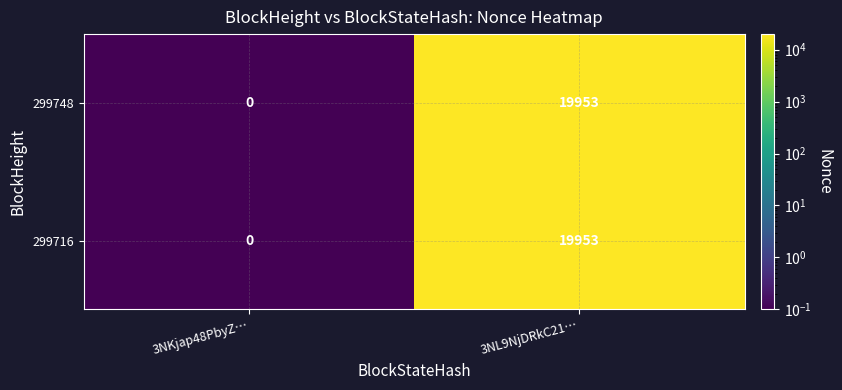

The value of 299716 at 3NL9NjDRkC21… is 19953. True or false?

True